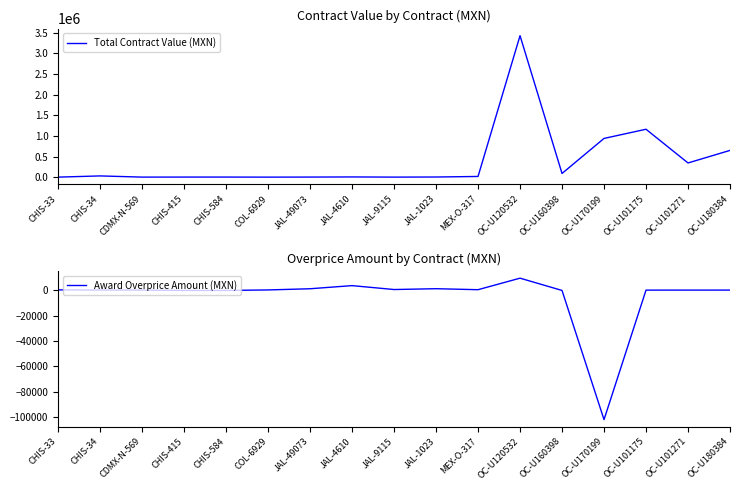

How many values in the Total Contract Value (MXN) series exceed 4550?

8